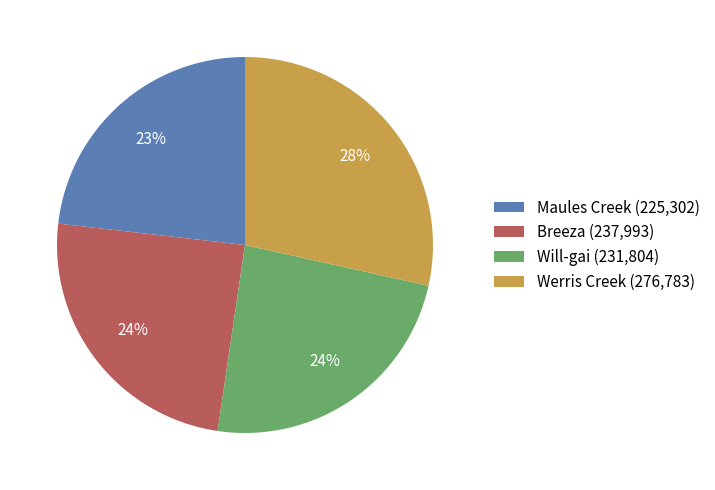

Is the sum of Breeza (237,993) and Will-gai (231,804) greater than half?

No